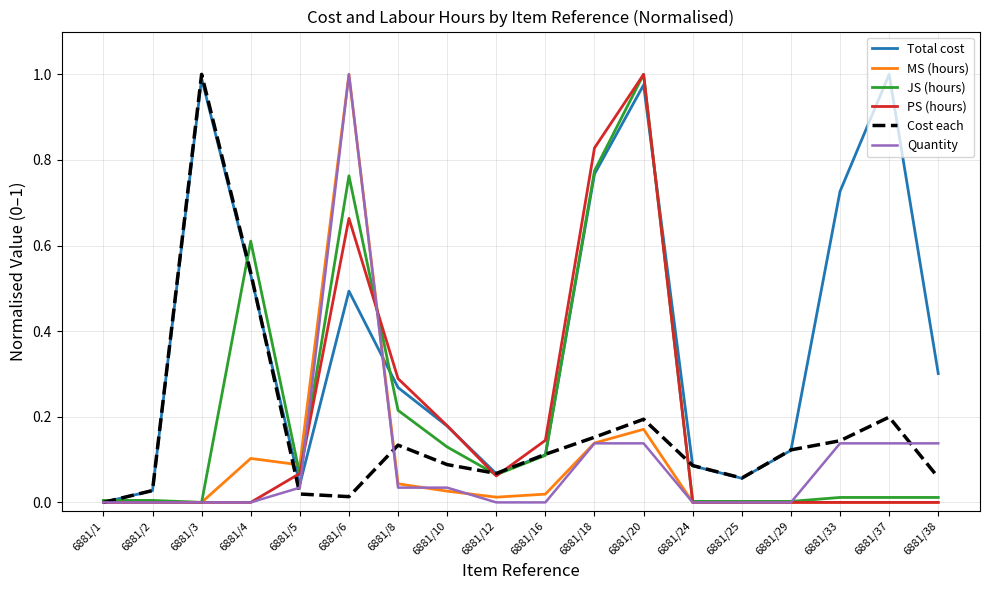

Is the value of Total cost at 6881/4 greater than the value of Quantity at 6881/24?

Yes